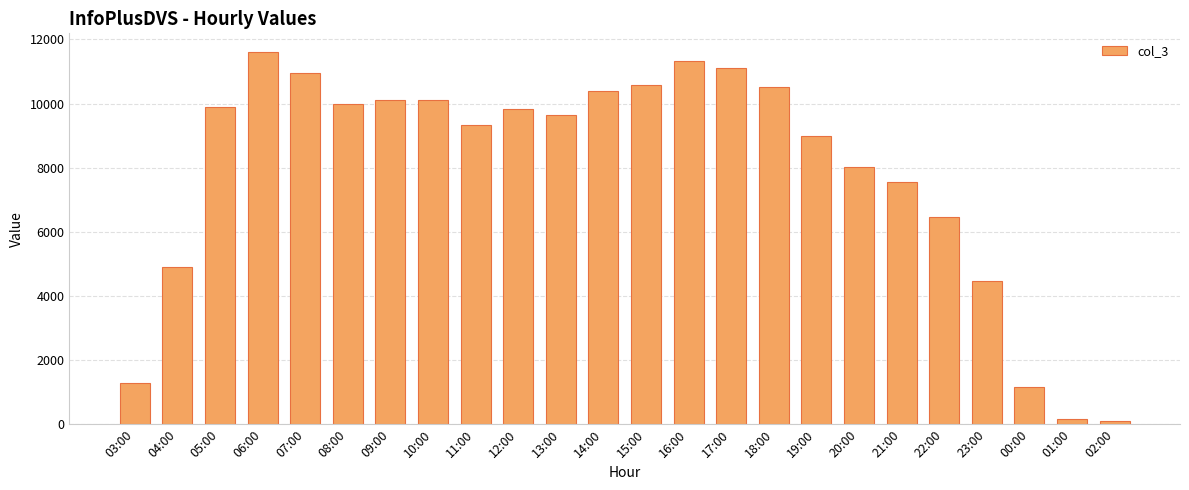

What is the label of the 12th bar from the left?

14:00